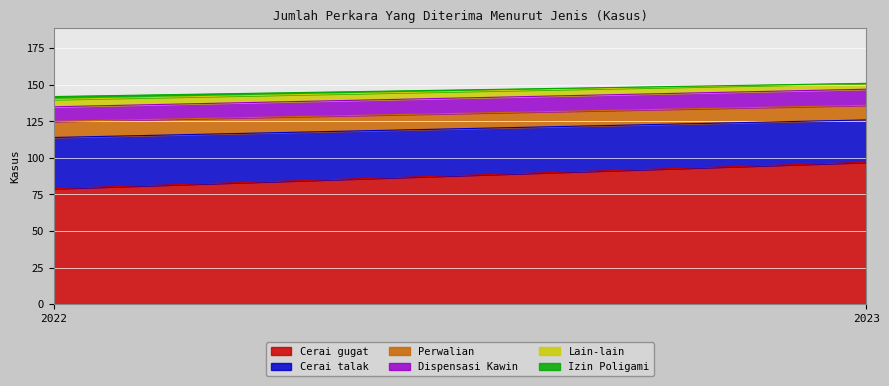

Count the Perwalian values in the range 10 to 11.

2